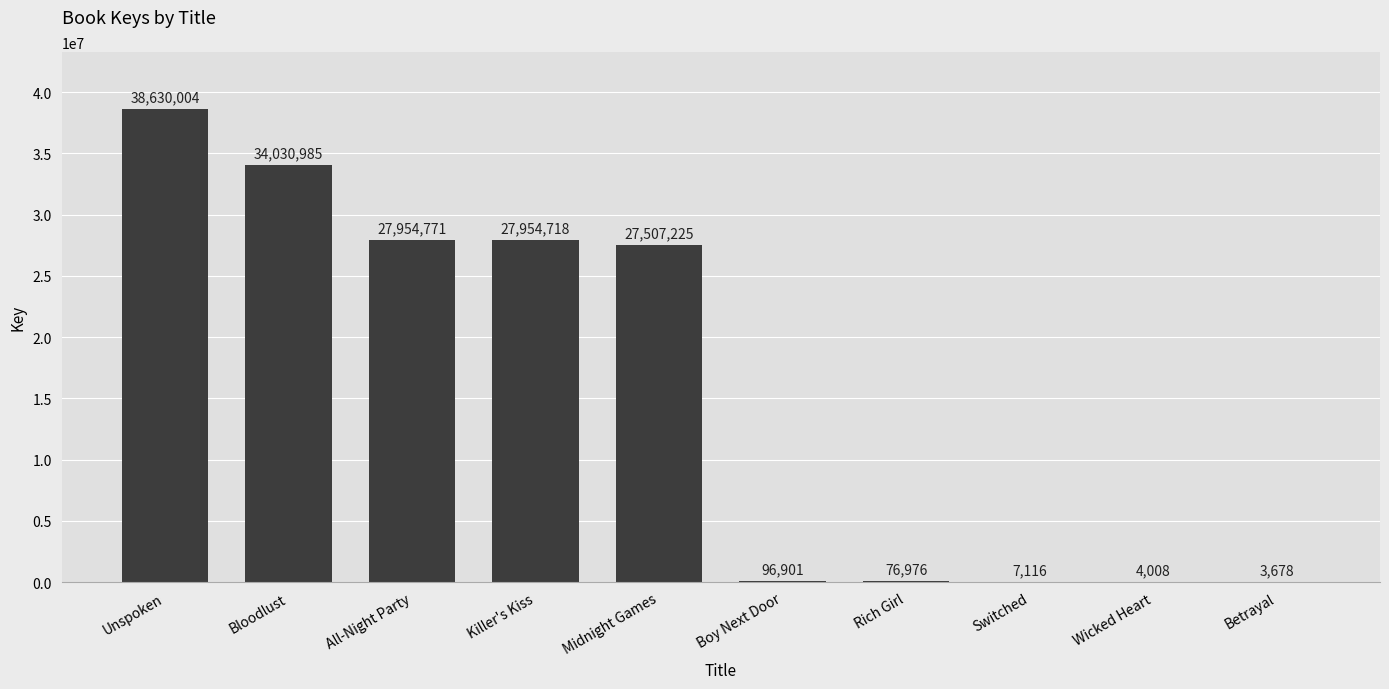

What is the difference between the values at Killer's Kiss and Boy Next Door?

27857817